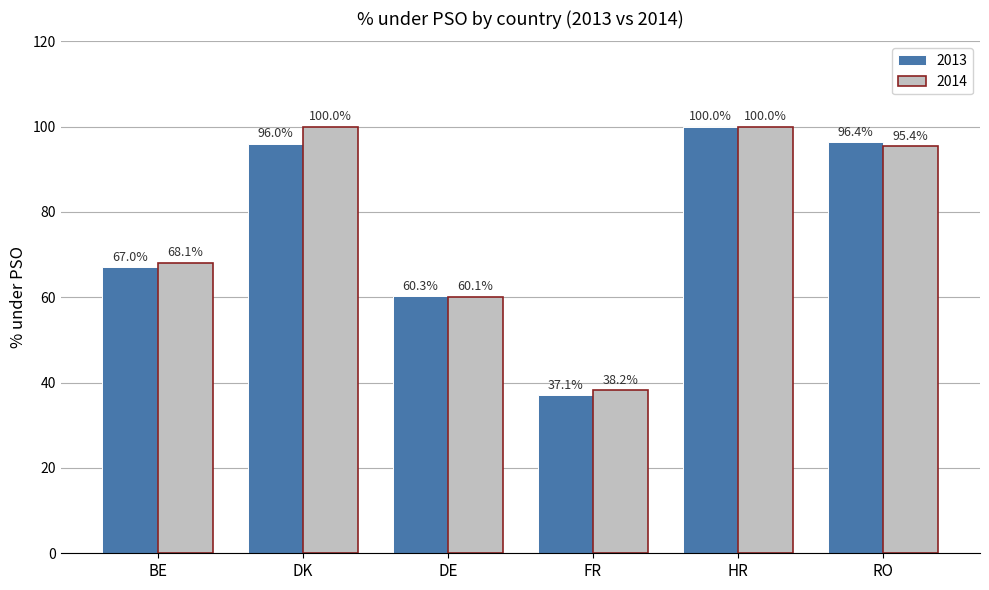

What is the label of the 1st bar from the left?

BE